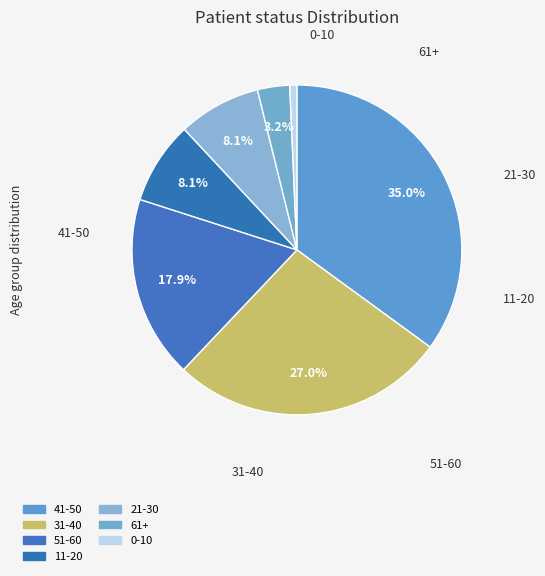

How many slices are in this pie chart?

7